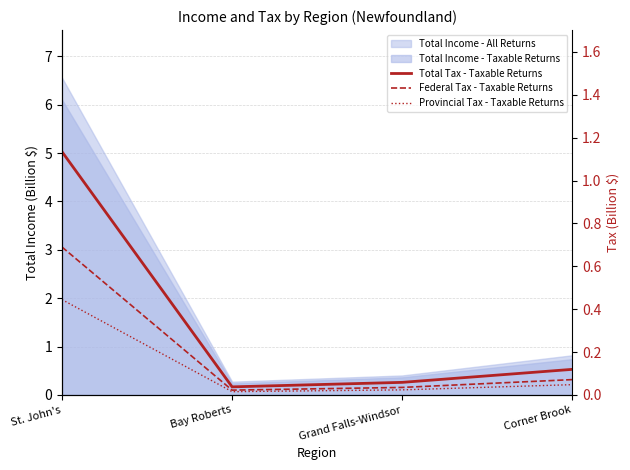

What is the difference between the highest and lowest values at Corner Brook?

0.1